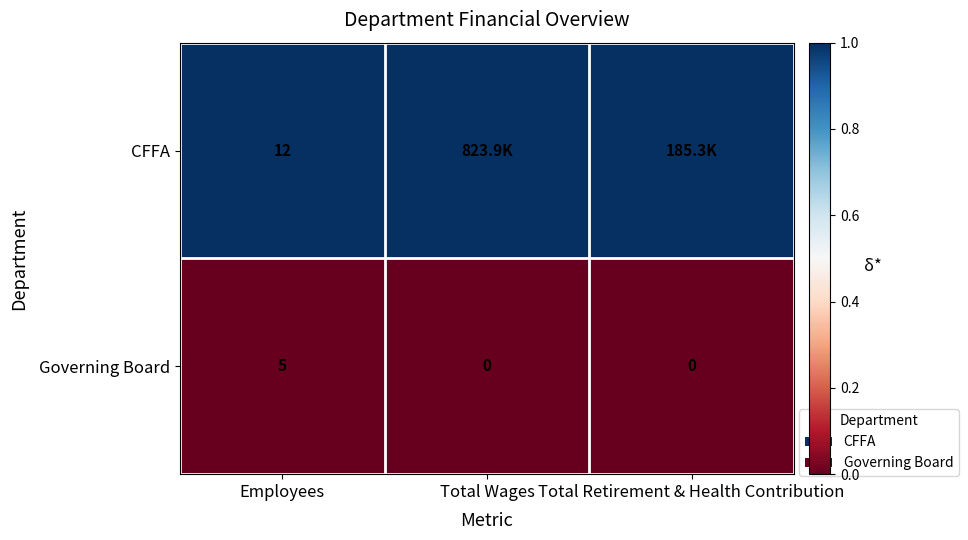

What is the difference between the highest and lowest values at Employees?

7